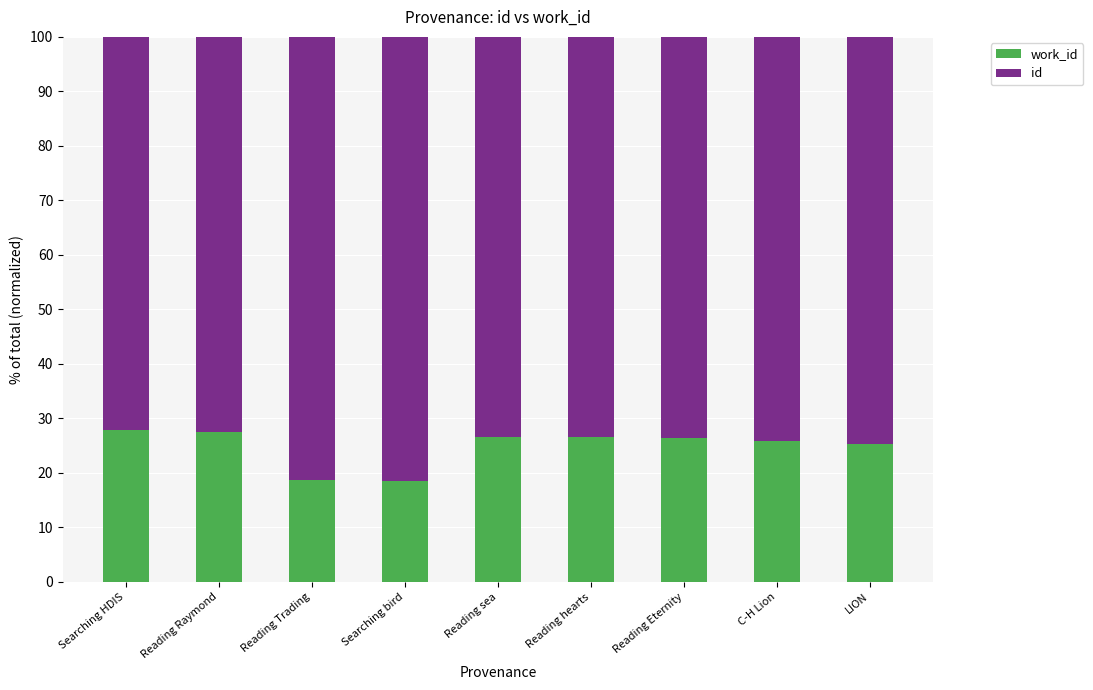

Rank the series by their average value, from highest to lowest.

id, work_id